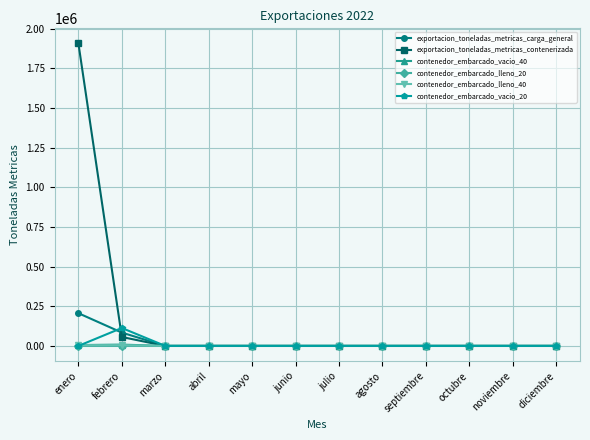

Which category has the highest value across all series?

enero